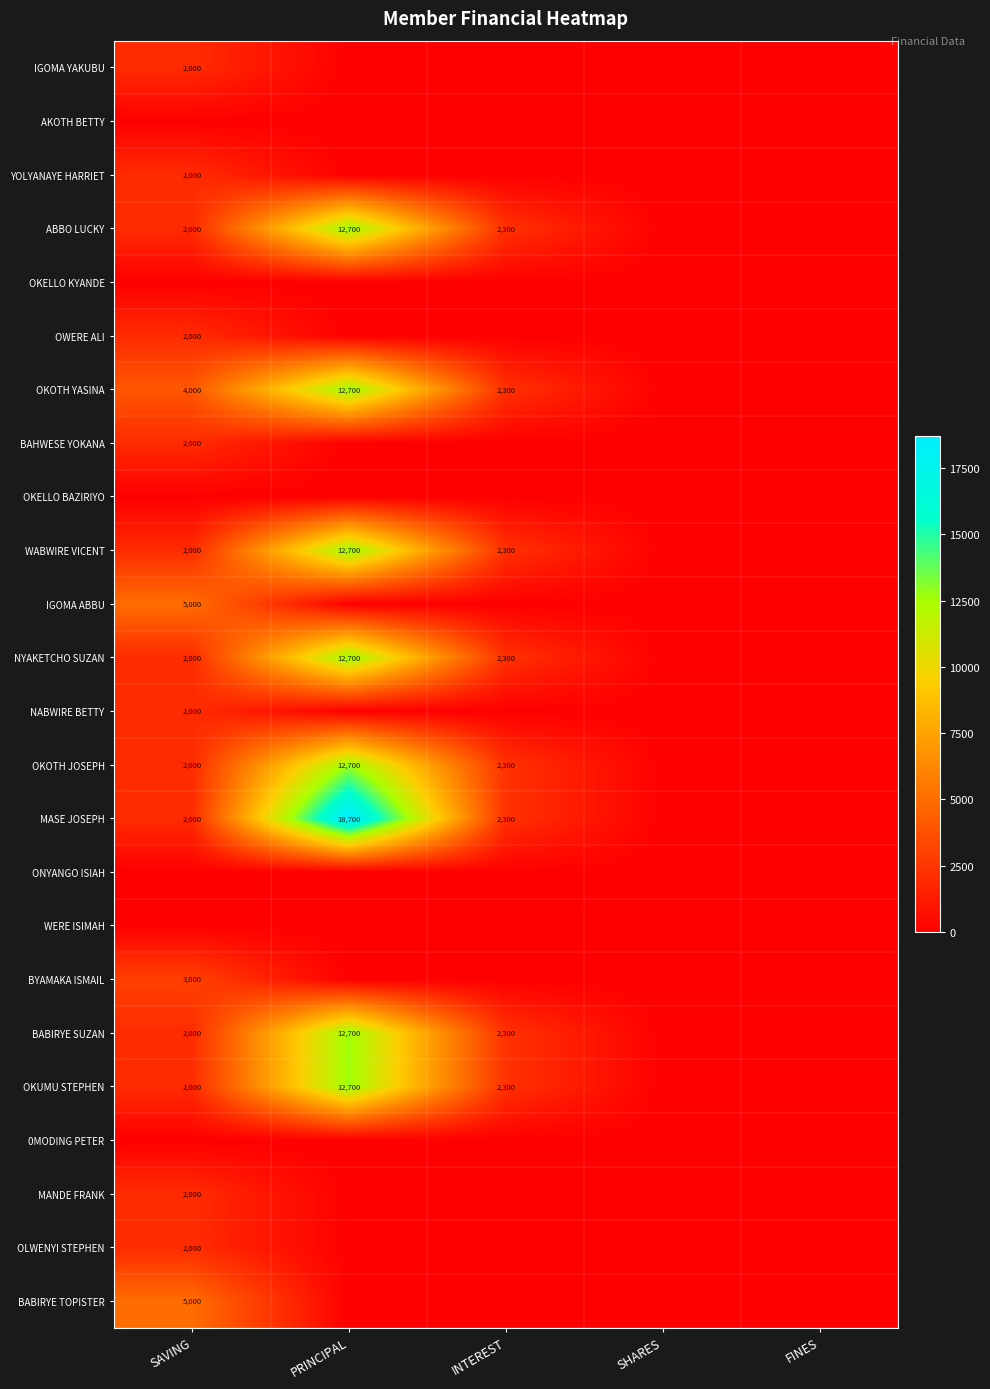

The ABBO LUCKY series shows 12700 at PRINCIPAL. True or false?

True